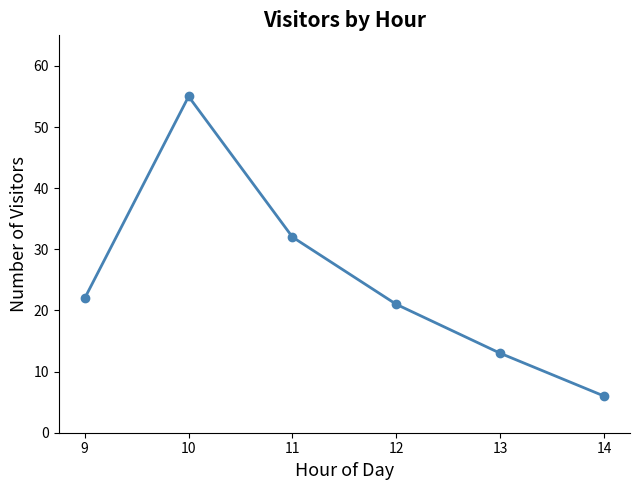

Reading left to right, what are all the values shown in this chart?

22	55	32	21	13	6